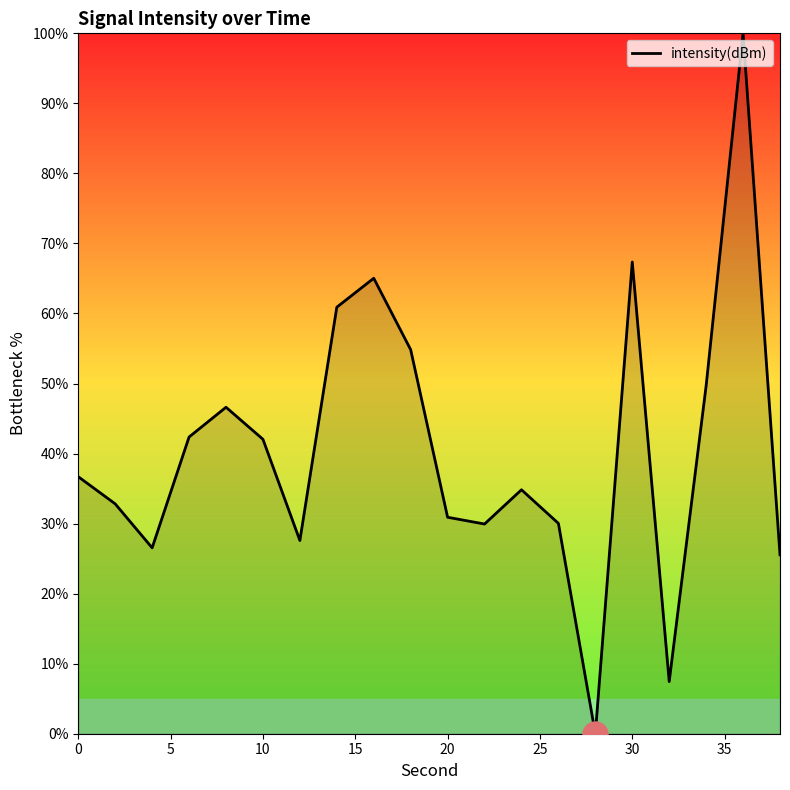

What is the difference between the maximum and minimum values?

100.0